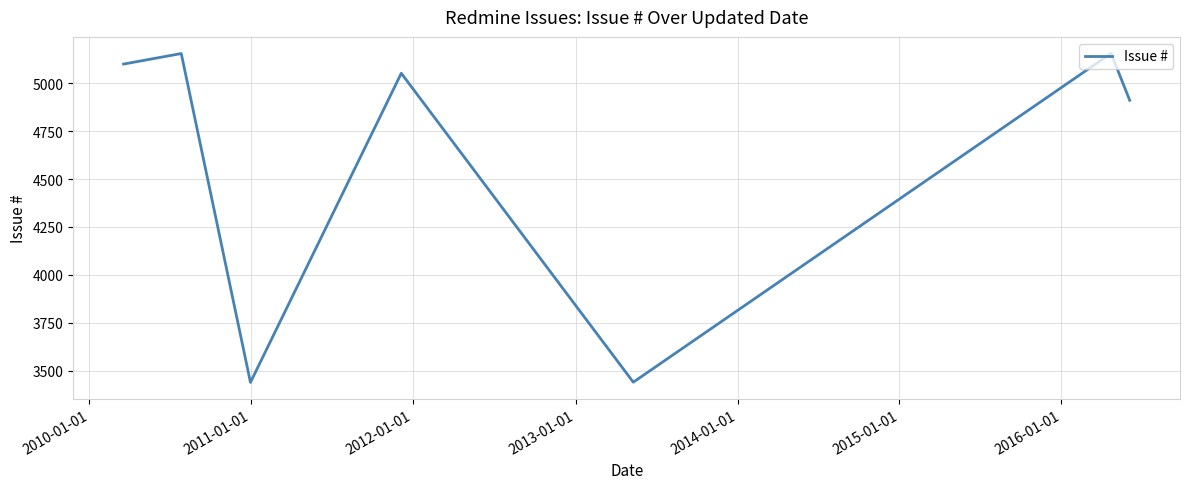

What is the minimum value shown in the chart?

3439